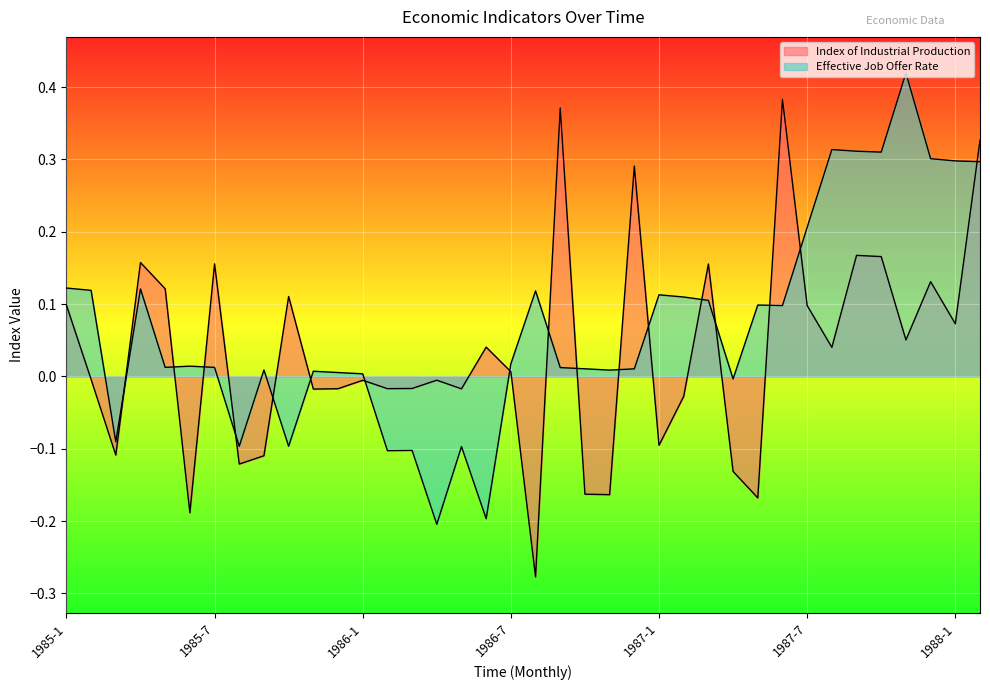

How many data points in Effective Job Offer Rate are less than 0?

9